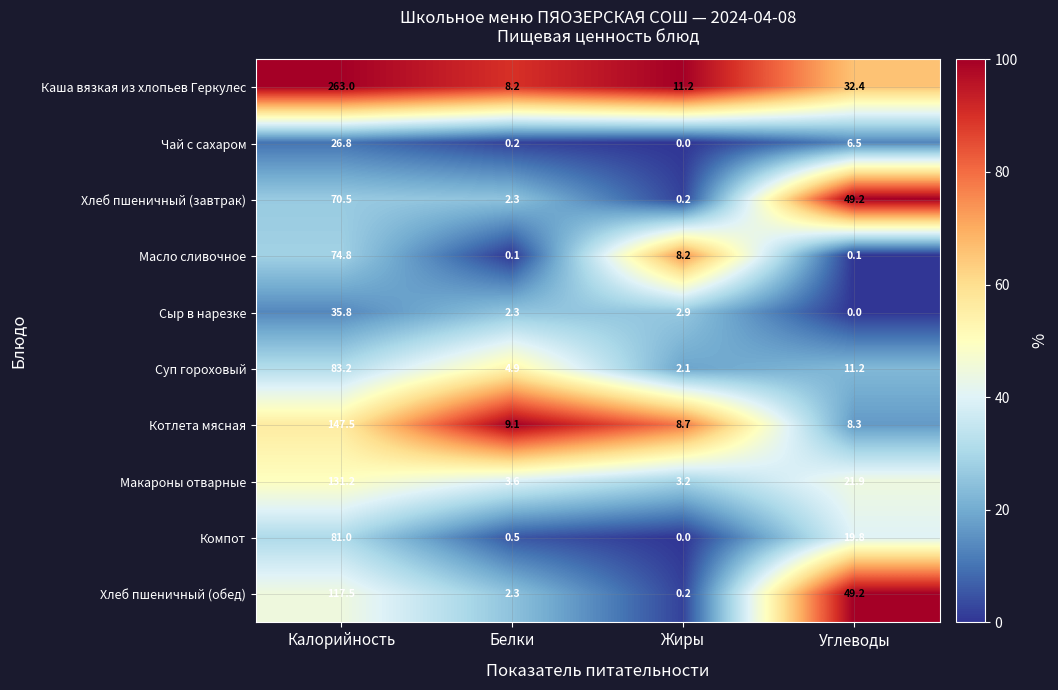

Rank the series by their maximum value, from lowest to highest.

Чай с сахаром, Сыр в нарезке, Хлеб пшеничный (завтрак), Масло сливочное, Компот, Суп гороховый, Хлеб пшеничный (обед), Макароны отварные, Котлета мясная, Каша вязкая из хлопьев Геркулес